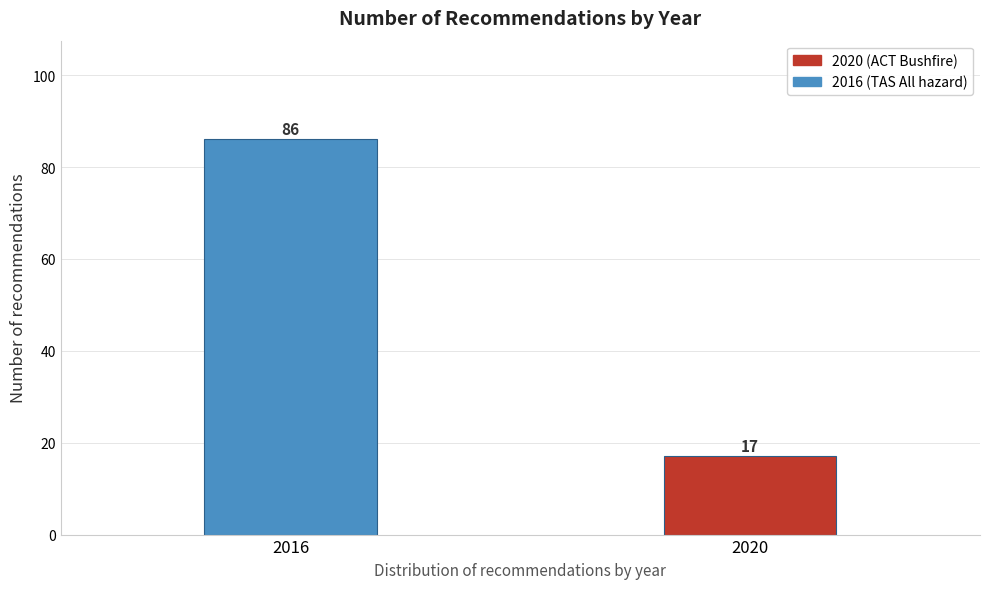

Reading left to right, list all the values displayed in this chart.

2016=86	2020=17